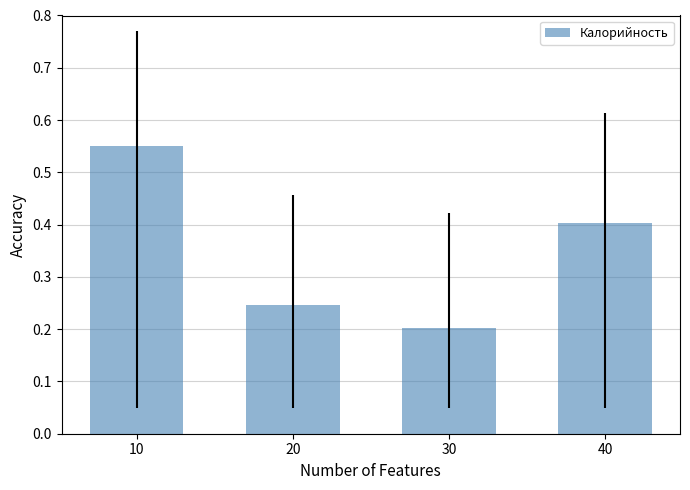

What is the sum of the values at 30 and 20?

0.4